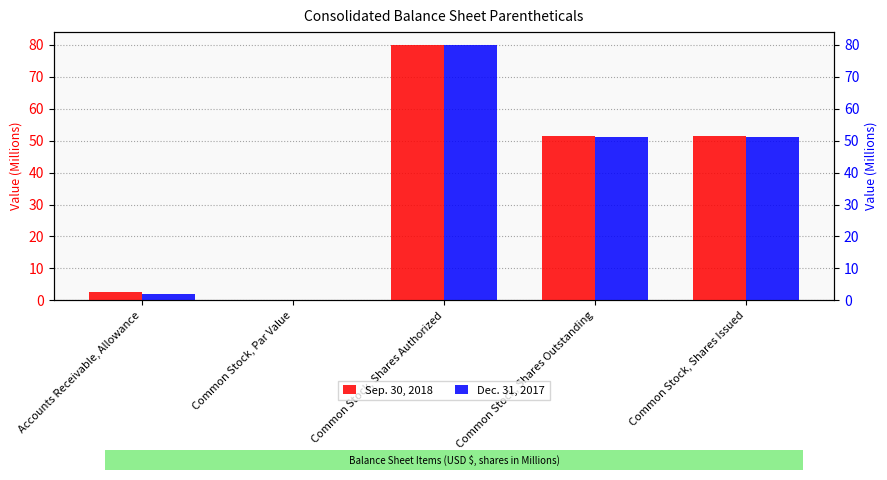

How many values in Dec. 31, 2017 are above zero?

4